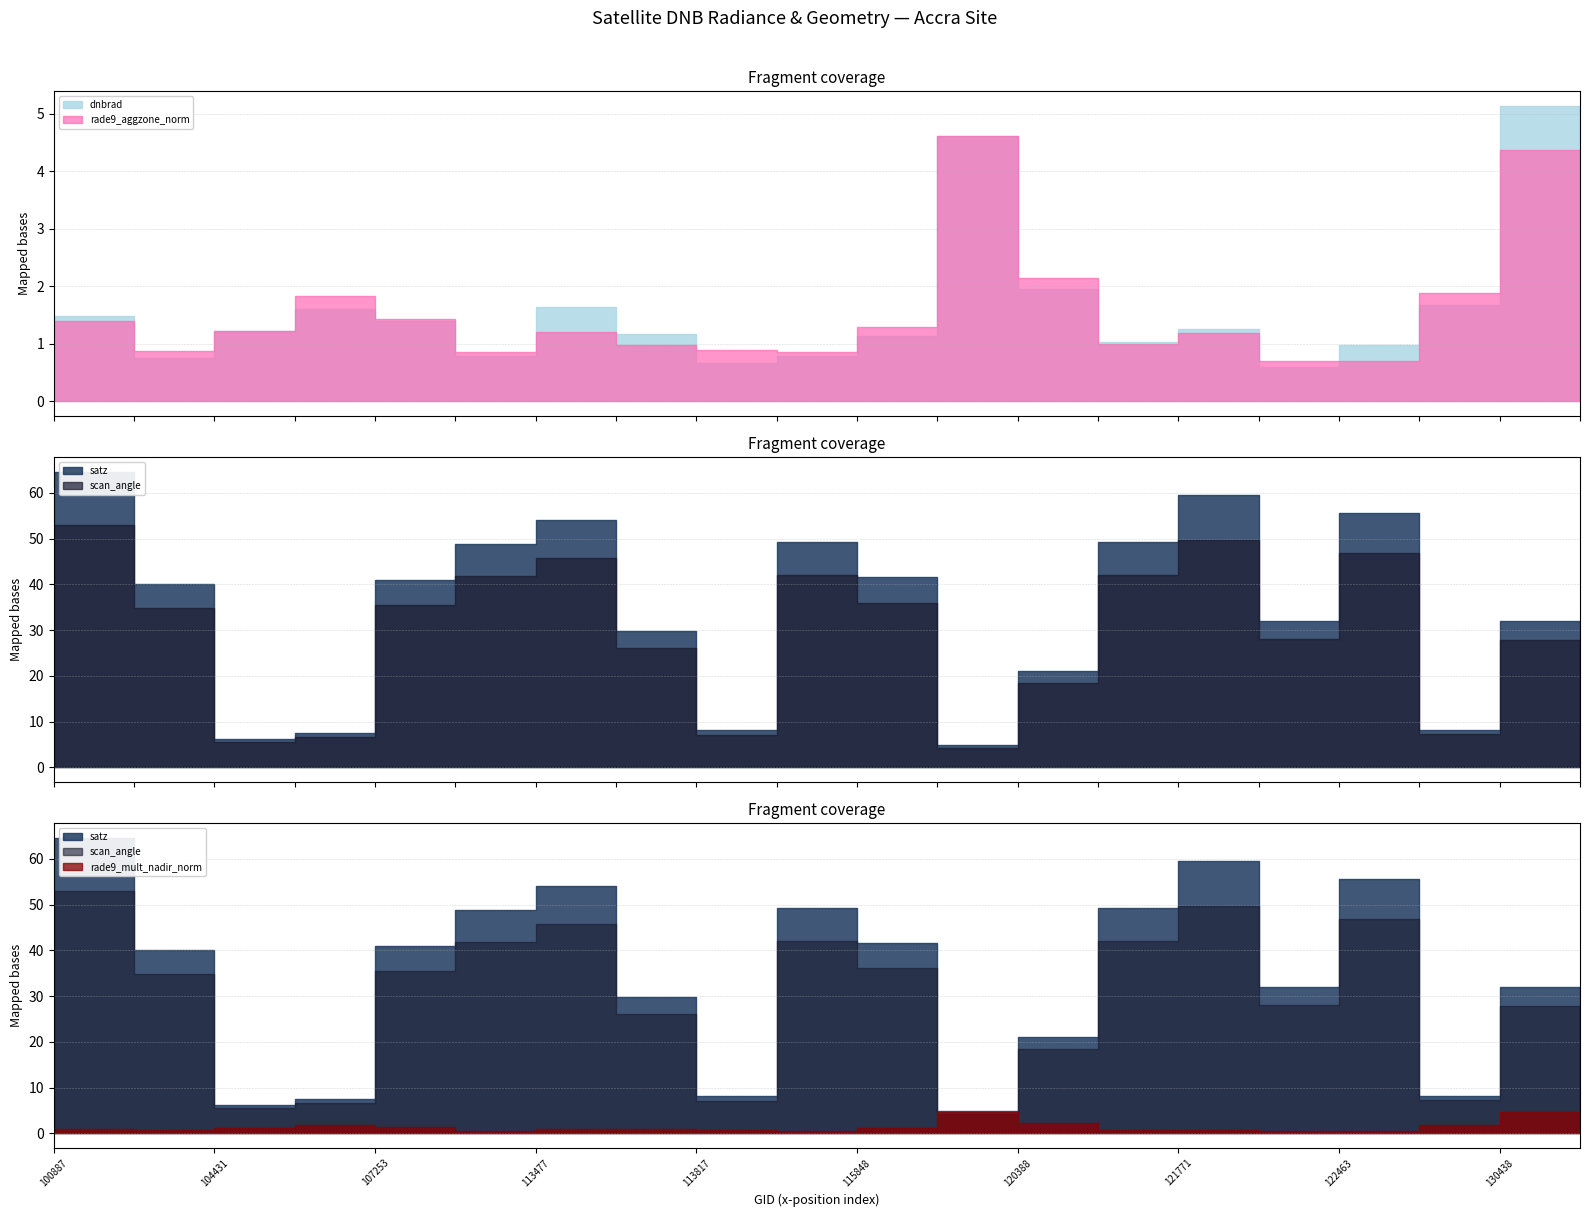

What is the total value across all series at 124082?

20.8